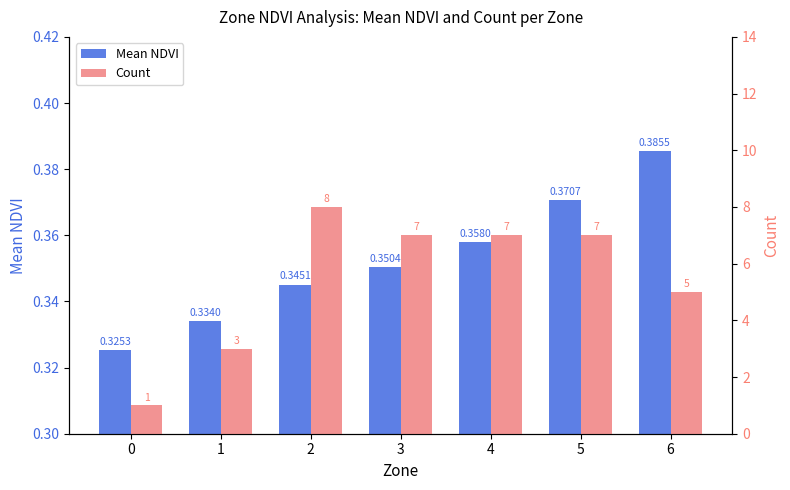

Which series has the largest total across all categories?

Count